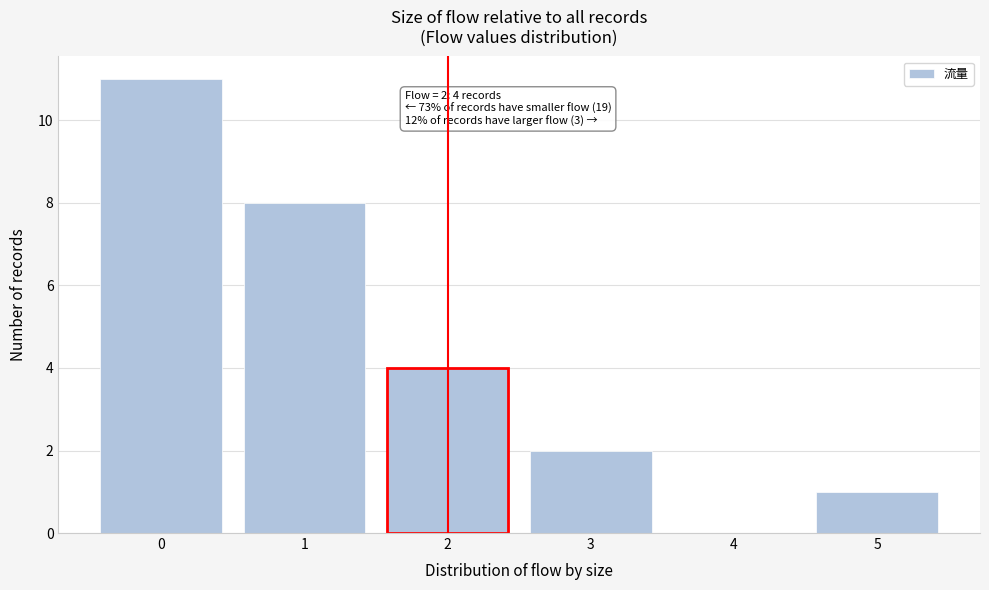

Reading right to left, transcribe all the data shown in this chart.

5=1	4=0	3=2	2=4	1=8	0=11